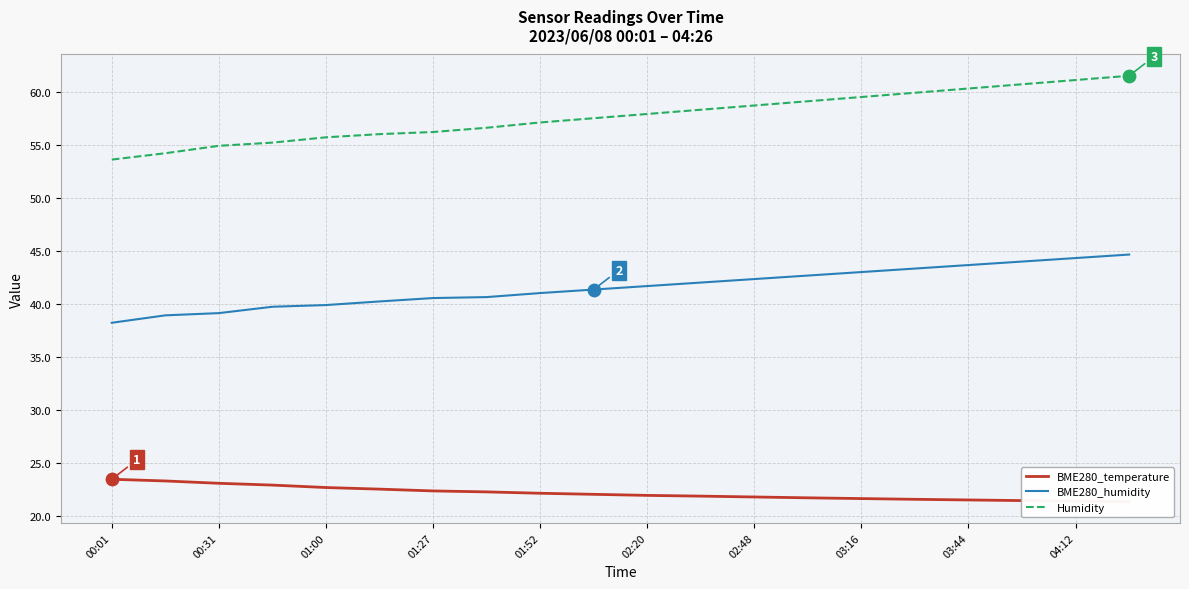

At how many categories does at least one series exceed 31?

20